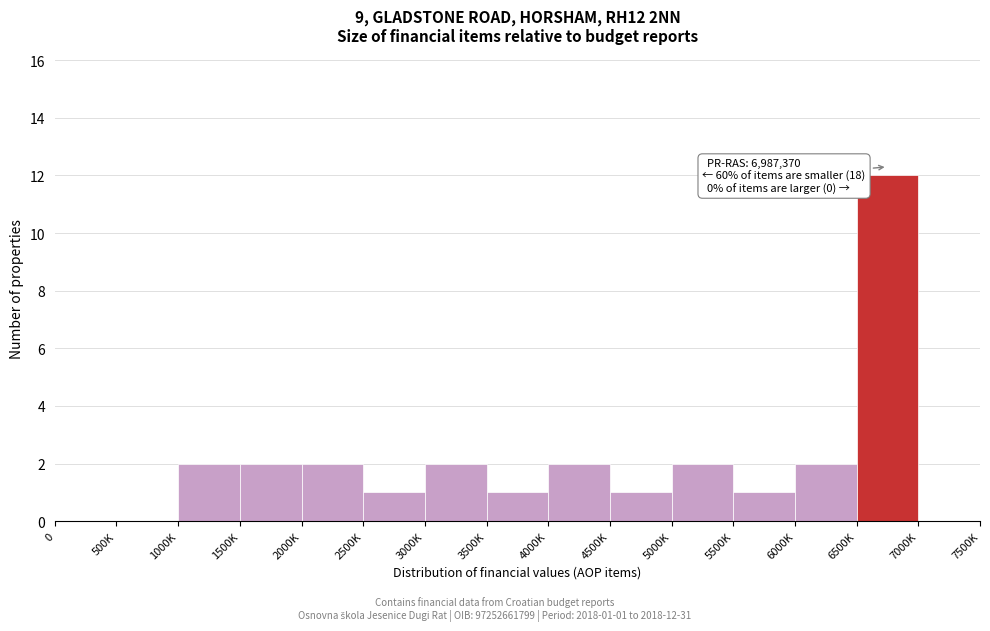

Reading right to left, what are all the values shown in this chart?

7000K=0	6500K=12	6000K=2	5500K=1	5000K=2	4500K=1	4000K=2	3500K=1	3000K=2	2500K=1	2000K=2	1500K=2	1000K=2	500K=0	0=0